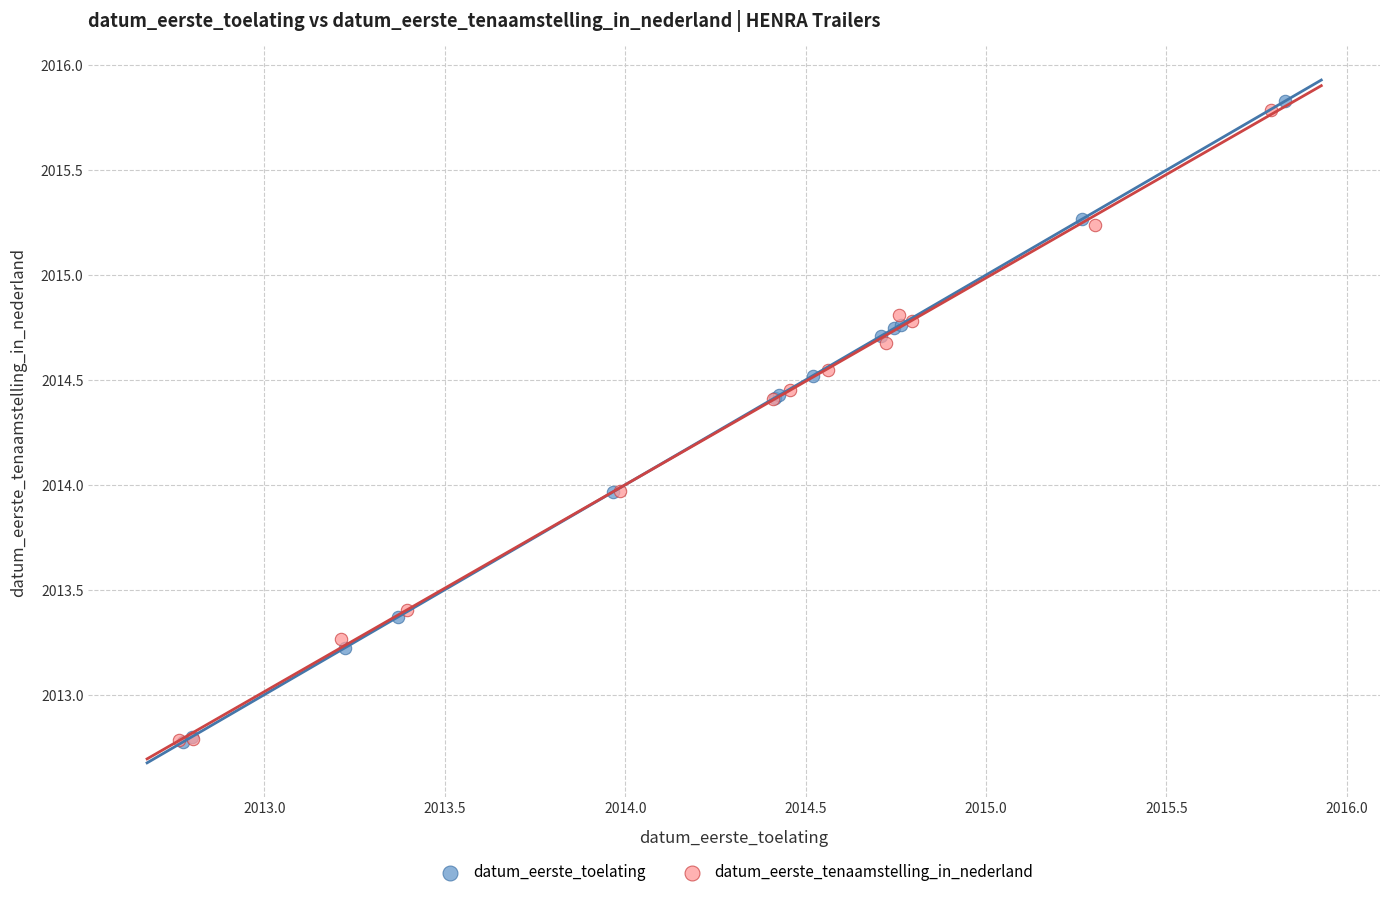

What are all the series names shown in the legend?

datum_eerste_toelating, datum_eerste_tenaamstelling_in_nederland